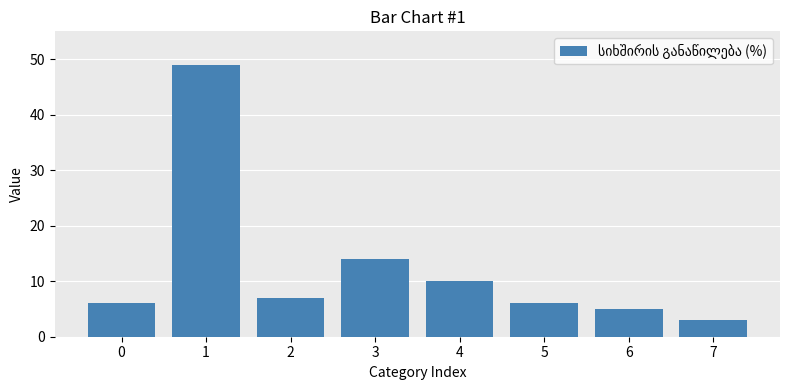

Is it true that the value at 5 is 6?

True